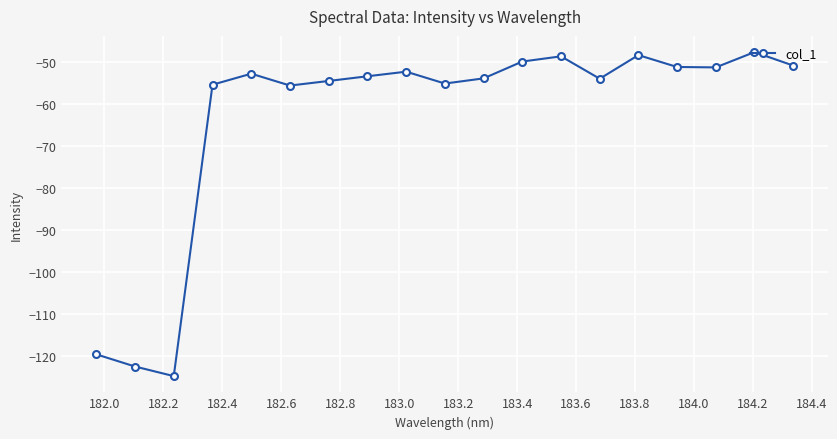

What is the greatest value displayed?

-47.7